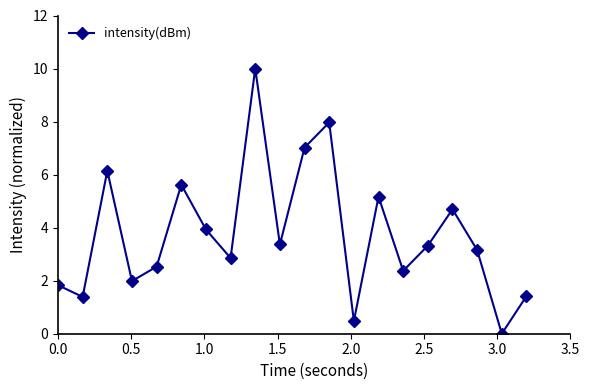

True or false: the data has more than 0 interior local peaks.

True